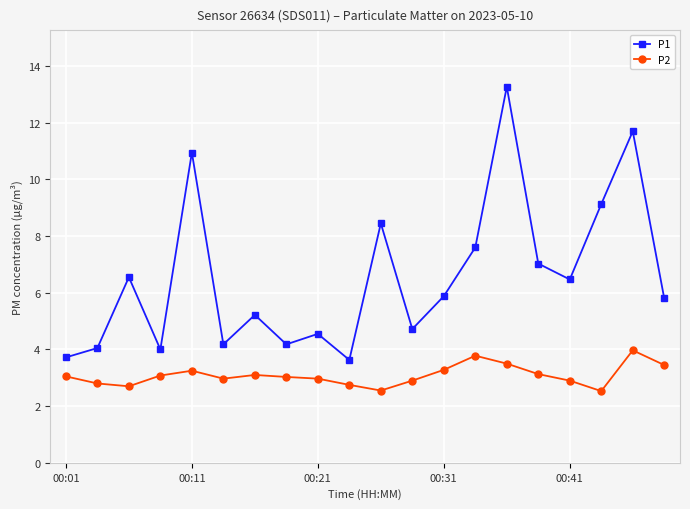

Which series has the largest total across all categories?

P1